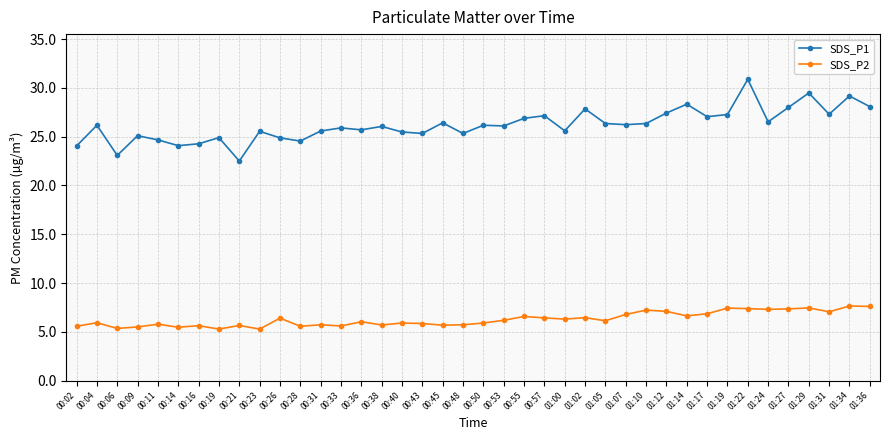

Which series has the largest total across all categories?

SDS_P1